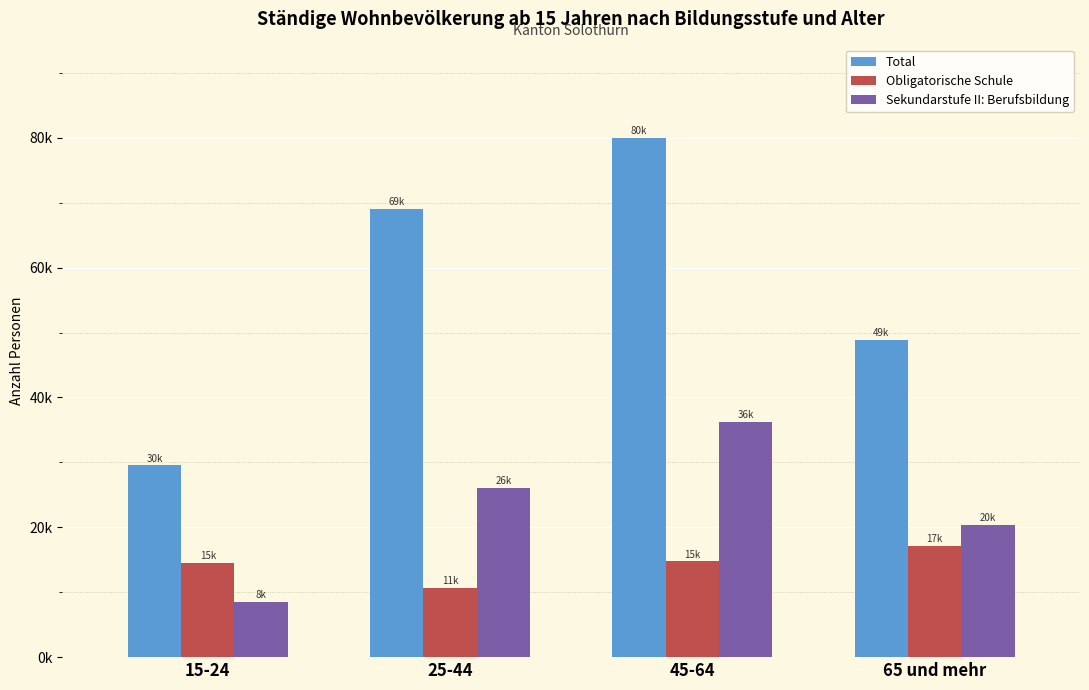

At 25-44, list the series in order from largest to smallest.

Total, Sekundarstufe II: Berufsbildung, Obligatorische Schule